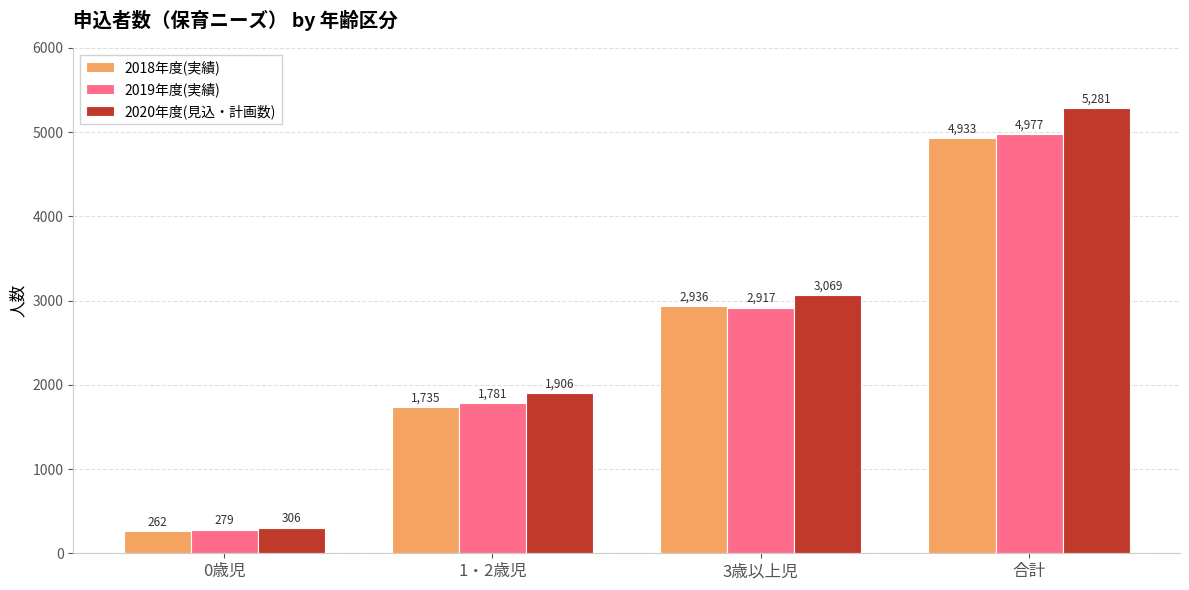

Which category has the lowest value across all series?

0歳児